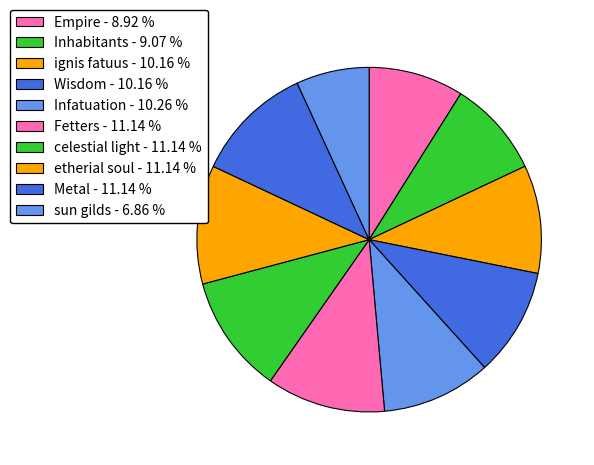

To the nearest percent, what is the combined percentage of etherial soul and sun gilds?

18%